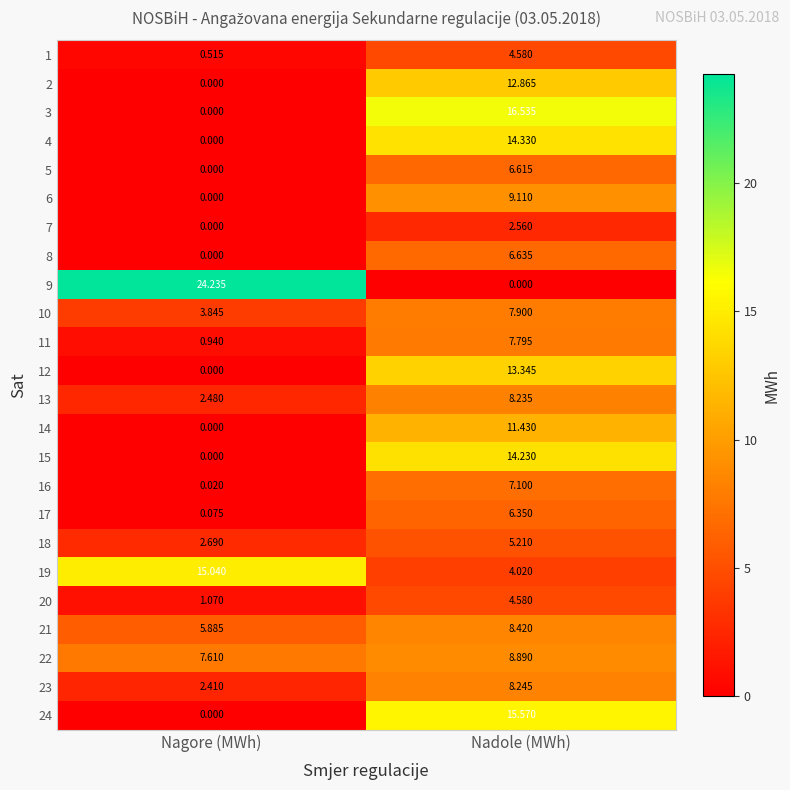

List the labels in order of 22 value, largest first.

Nadole (MWh), Nagore (MWh)